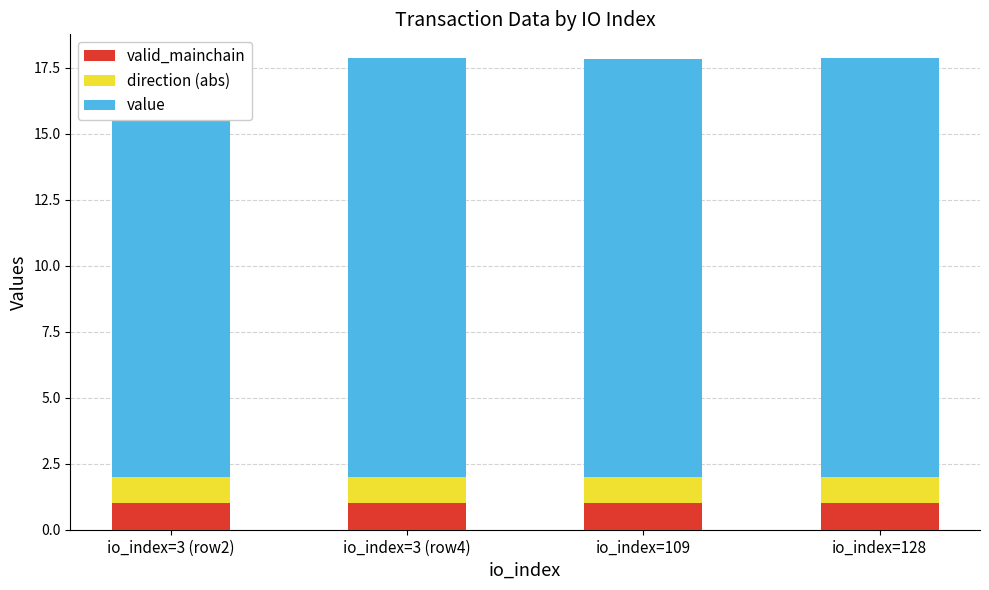

Reading left to right, transcribe all the data shown in this chart.

valid_mainchain: io_index=3 (row2)=1.0	io_index=3 (row4)=1.0	io_index=109=1.0	io_index=128=1.0
direction (abs): io_index=3 (row2)=1.0	io_index=3 (row4)=1.0	io_index=109=1.0	io_index=128=1.0
value: io_index=3 (row2)=15.8	io_index=3 (row4)=15.9	io_index=109=15.8	io_index=128=15.9